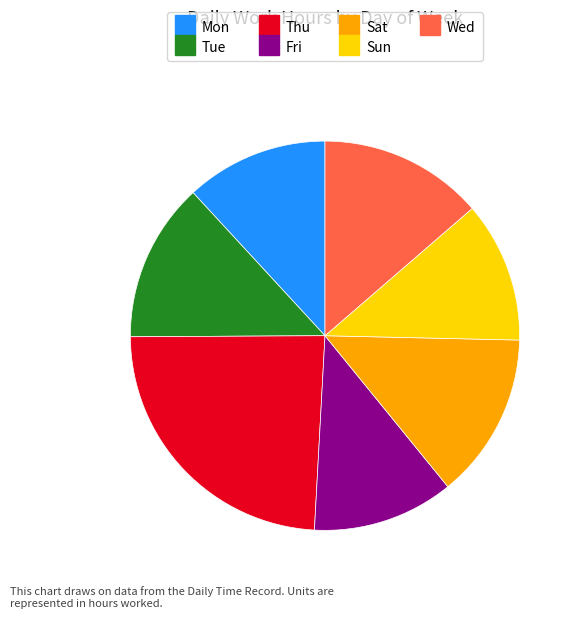

Which slice is the largest?

Thu